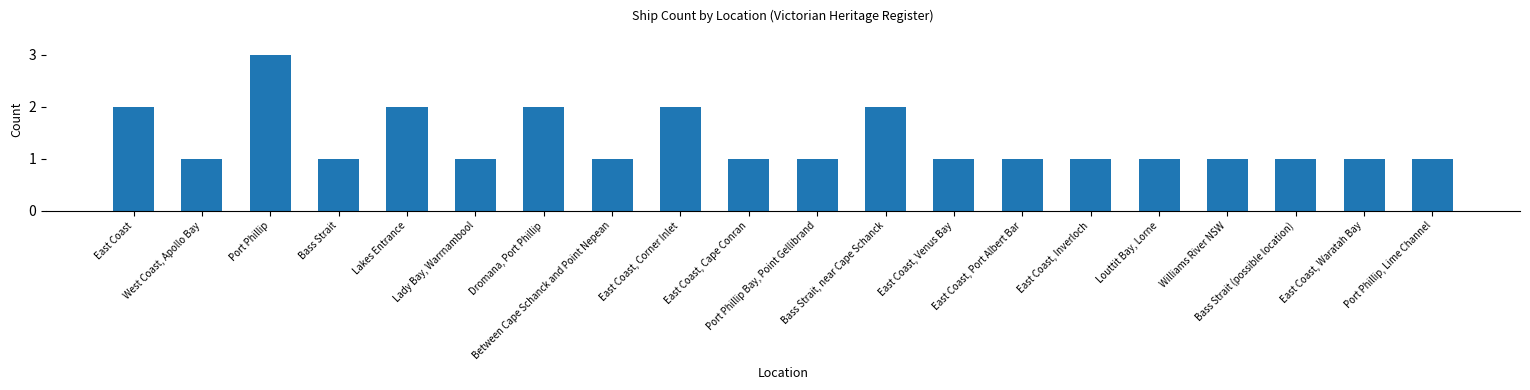

Approximately how many times larger is the value at Between Cape Schanck and Point Nepean compared to Louttit Bay, Lorne?

1.0